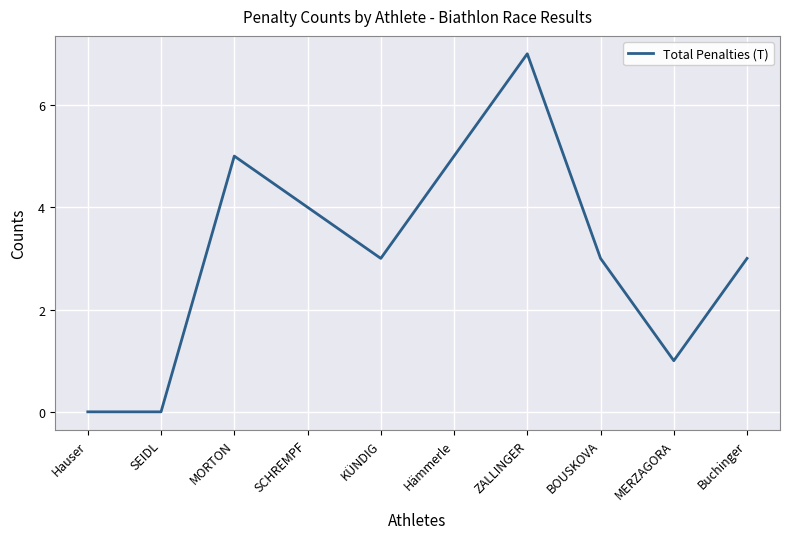

Between MERZAGORA and Buchinger, which is larger?

Buchinger